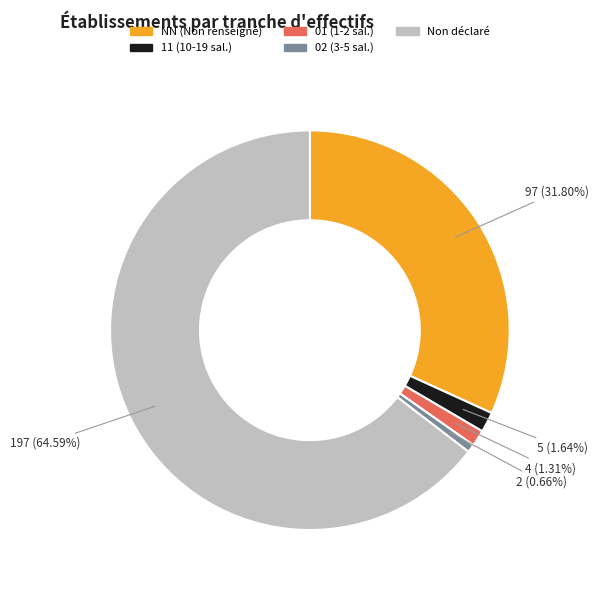

Do NN (Non renseigné) and 01 (1-2 sal.) together represent more than half of the pie?

No